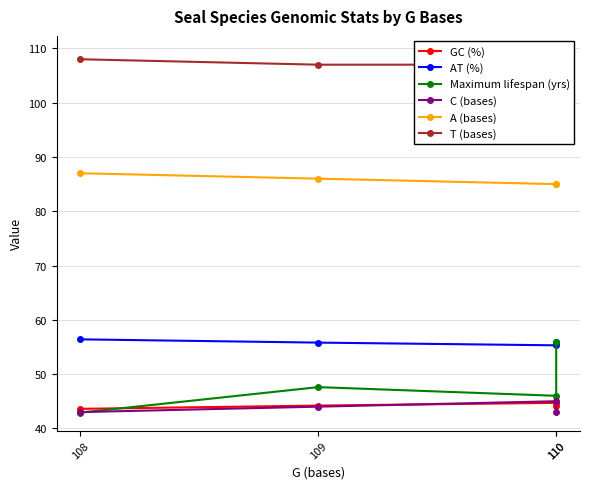

True or false: GC (%) and A (bases) cross at least once.

False